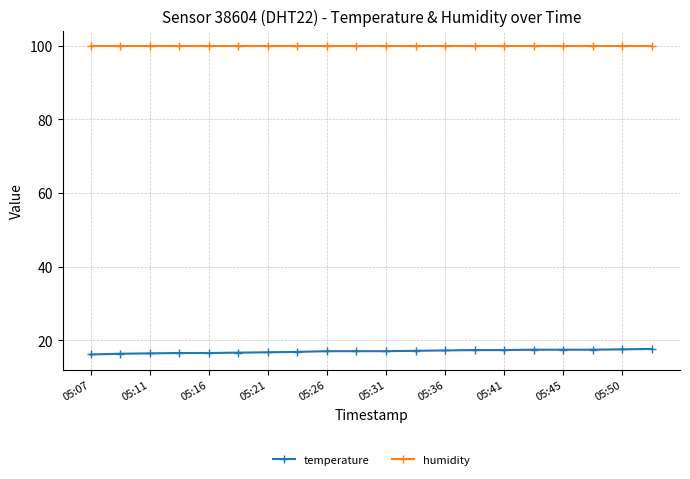

What is the value of the humidity point at the 6th from the left?

99.9